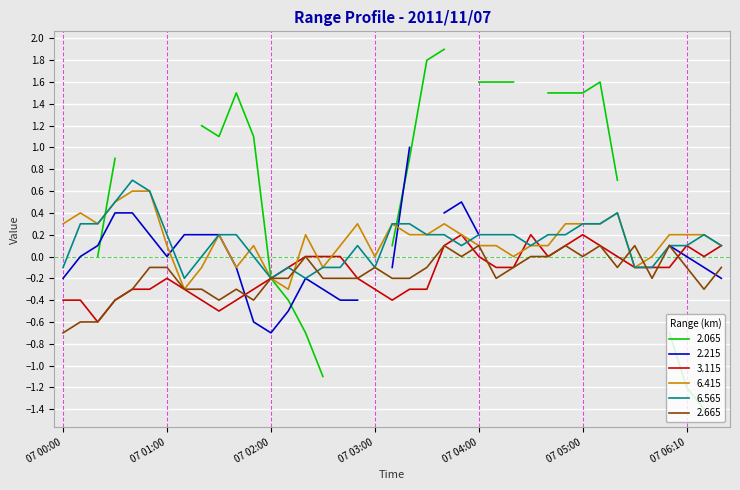

What is the difference between the 6.565 values at 07 02:40 and 07 01:10?

0.1